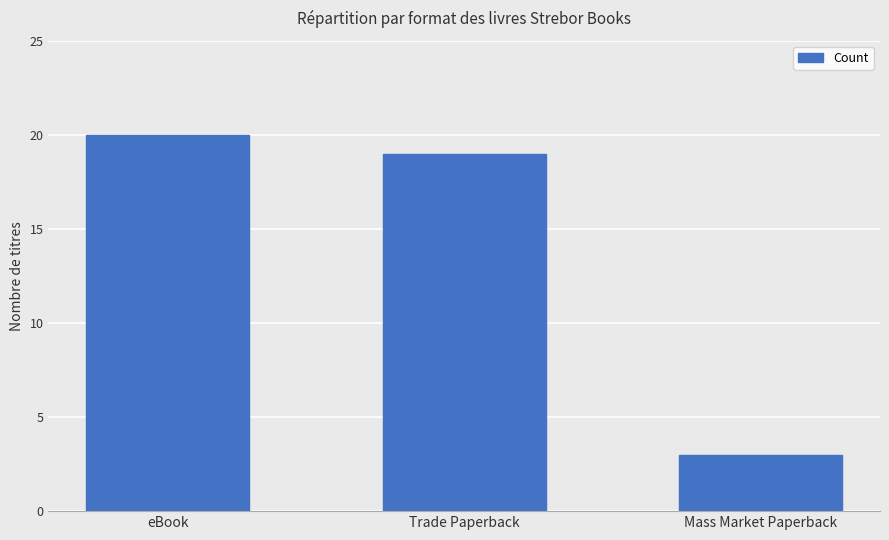

True or false: the data shows 12 at eBook.

False